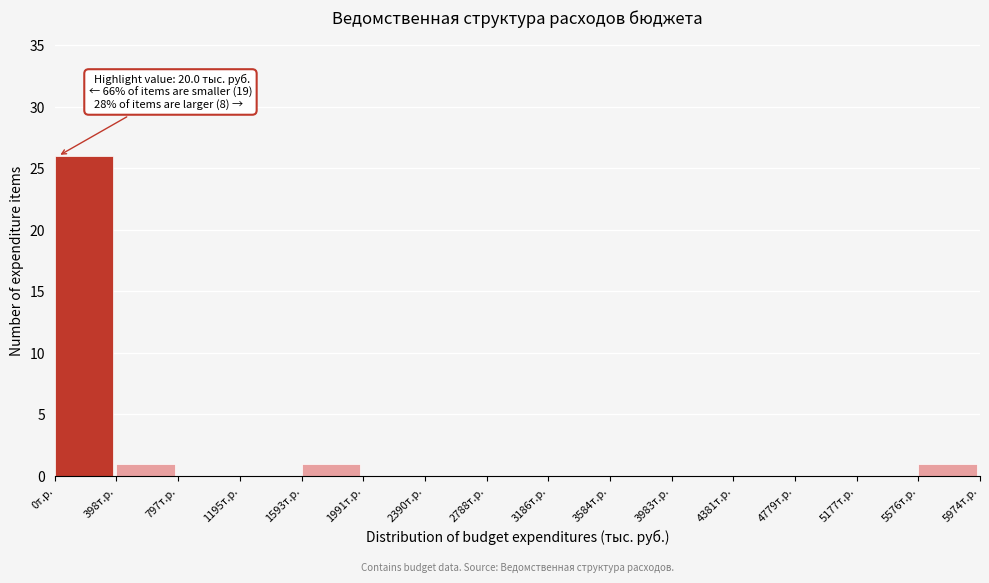

Over which range of the x-axis is the bar tallest?

0 to 400